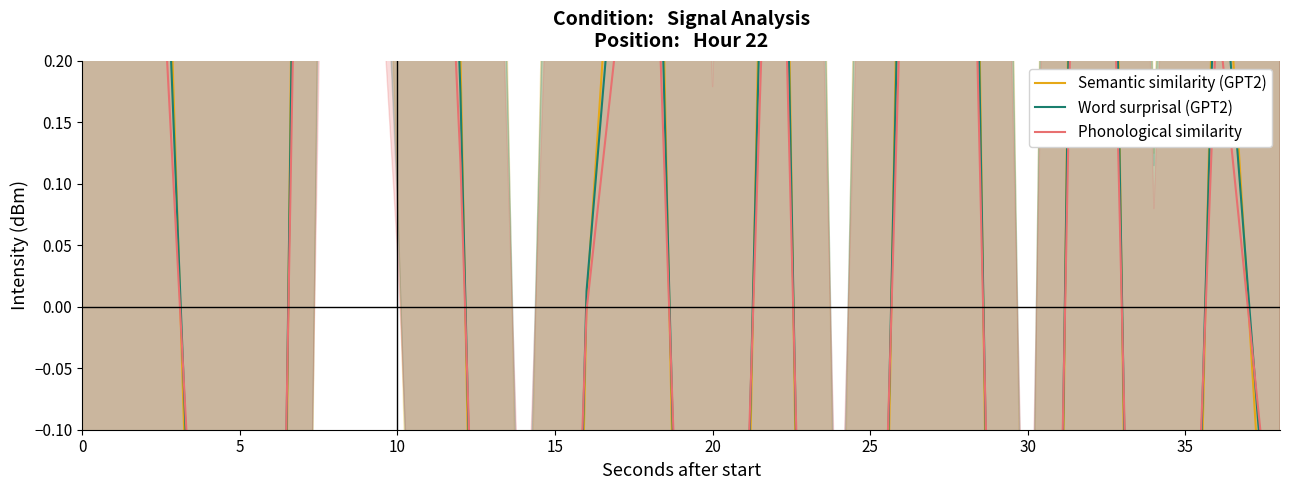

How many interior local valleys does the Semantic similarity (GPT2) series have?

6